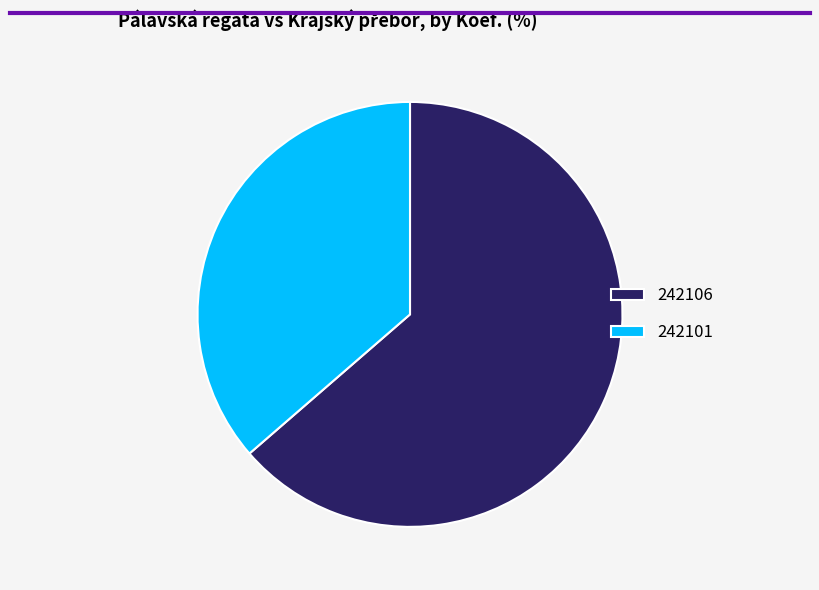

Combined, do 242101 and 242106 account for over 50%?

Yes